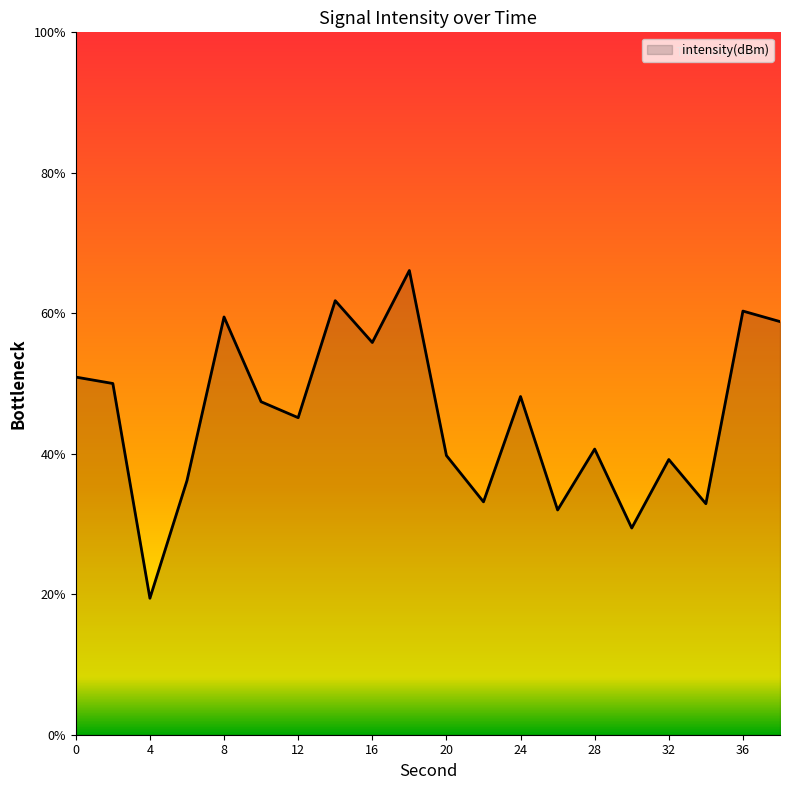

What is the smallest value displayed?

19.4